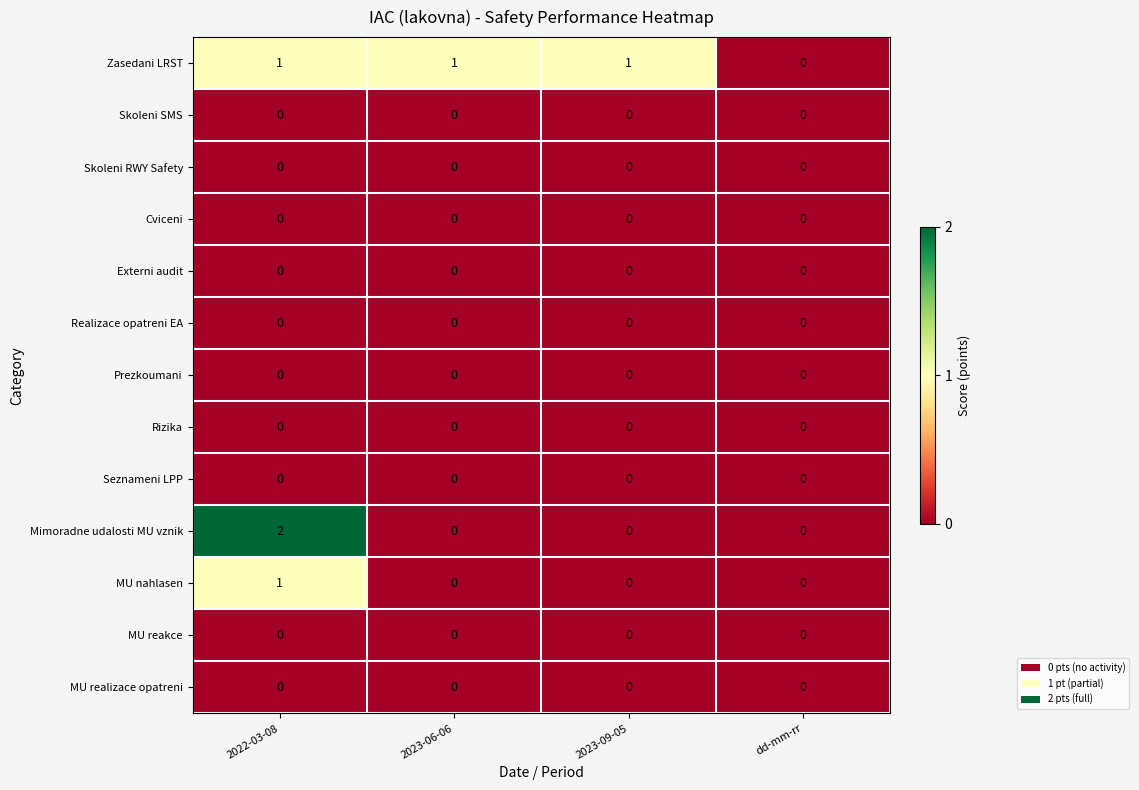

Between 2022-03-08 and 2023-06-06, which series saw the biggest shift?

Mimoradne udalosti MU vznik